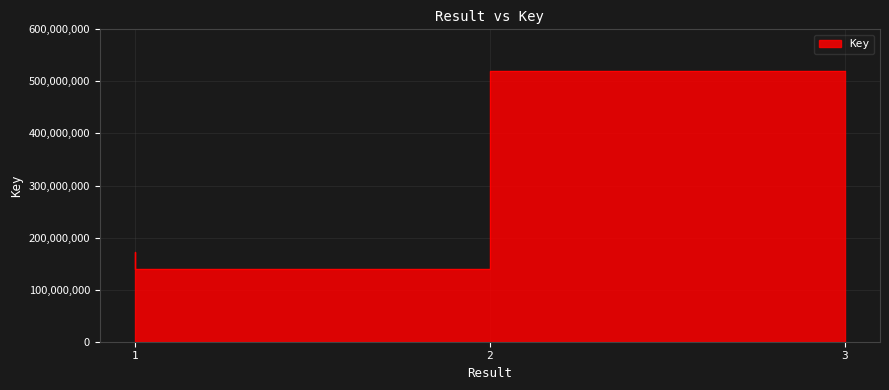

What is the ratio of the value at 2 to the value at 1?

0.8